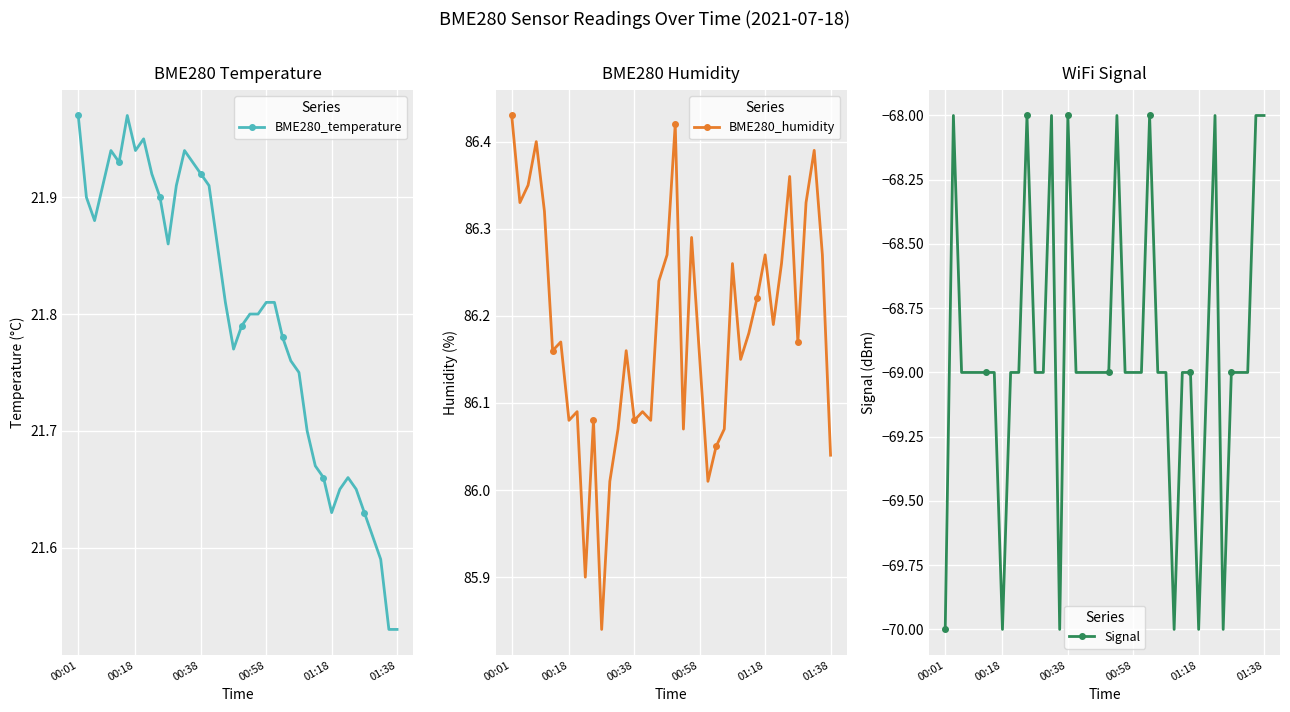

What is the lowest value of the Signal series?

-70